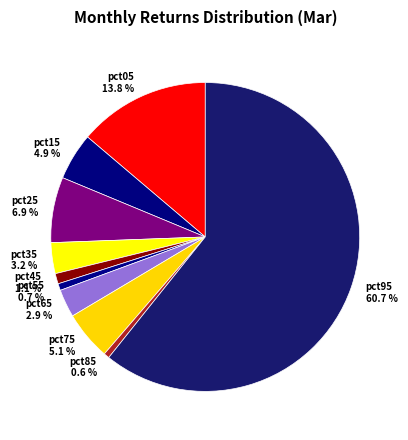

Between pct85 and pct65, which is larger?

pct65